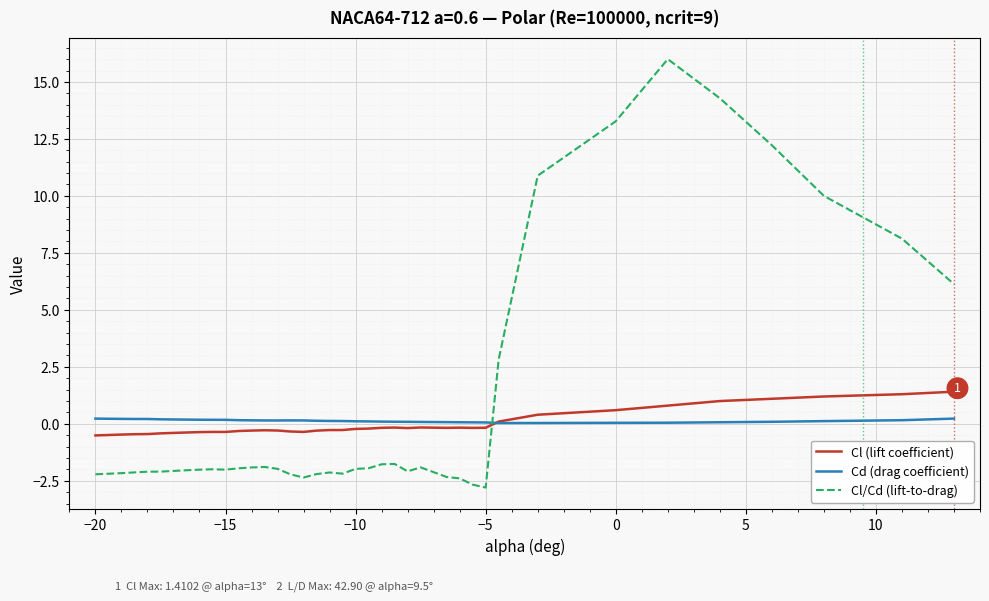

After their last crossing, which series has the higher values: Cd (drag coefficient) or Cl/Cd (lift-to-drag)?

Cl/Cd (lift-to-drag)